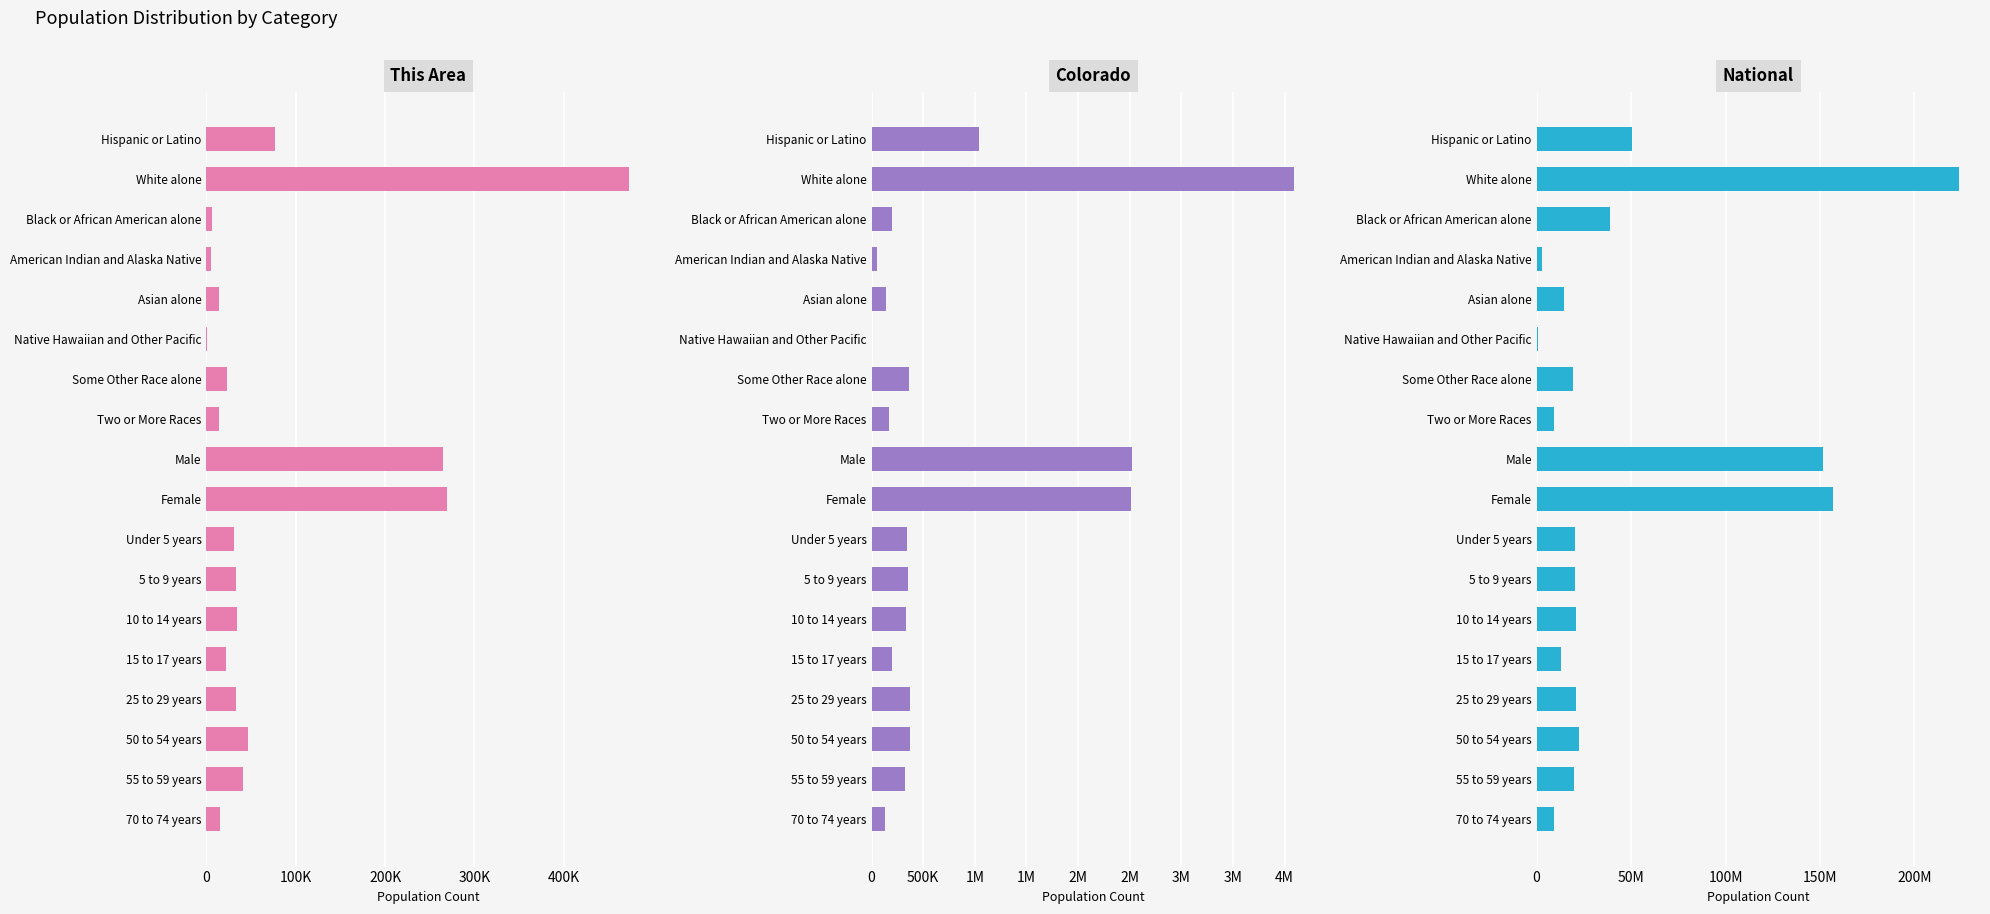

Count the number of categories in the chart.

18